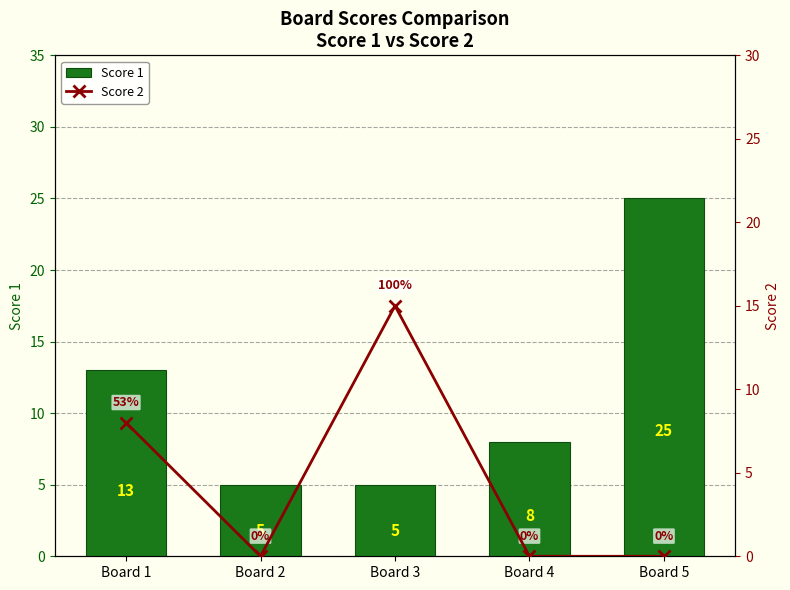

At Board 4, list the series in order from smallest to largest.

Score 2, Score 1